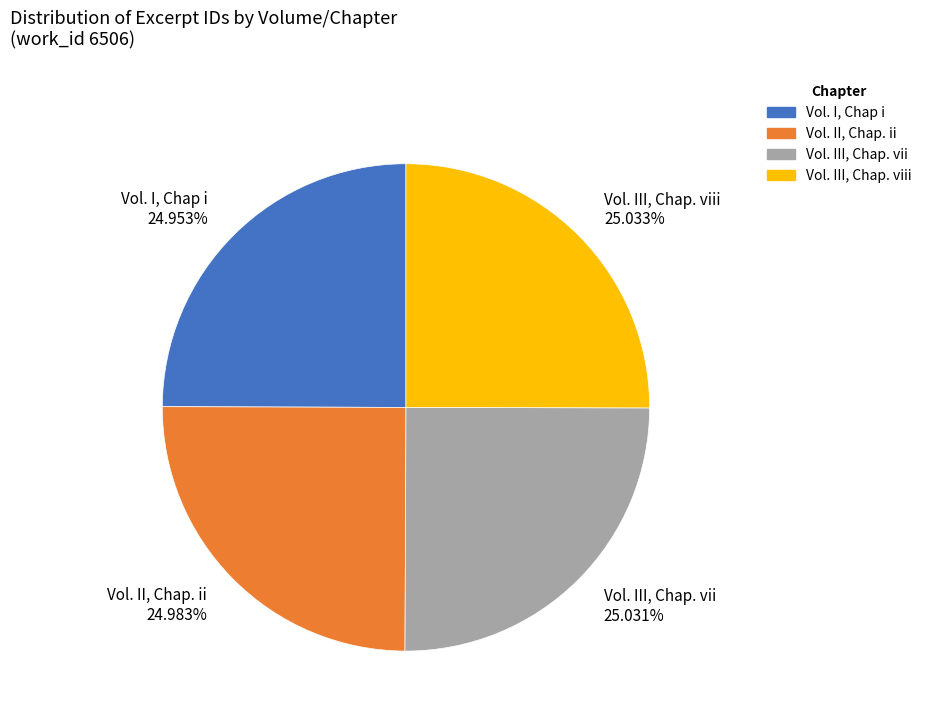

How many segments does this pie chart have?

4